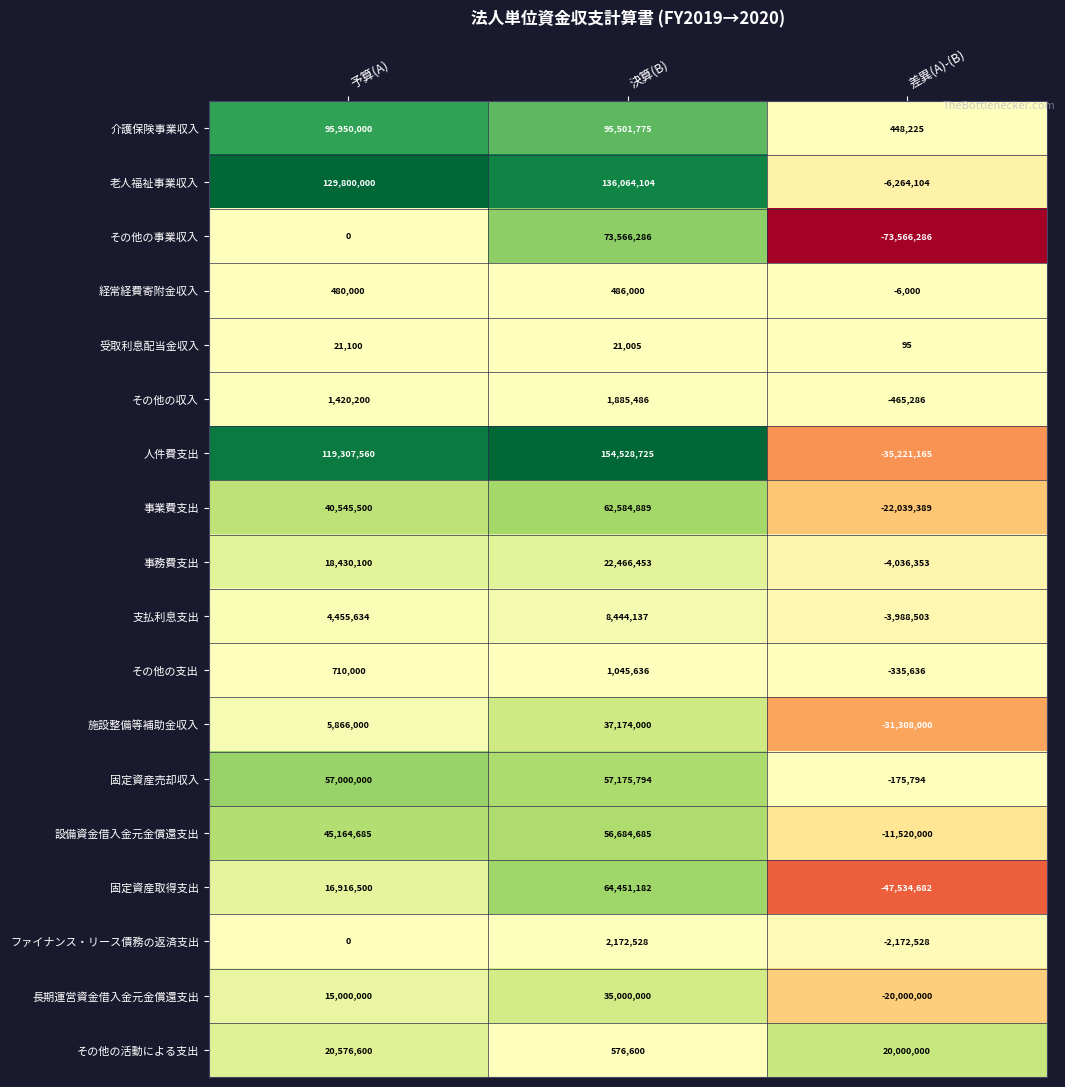

List the series in order of their peak value, highest first.

人件費支出, 老人福祉事業収入, 介護保険事業収入, その他の事業収入, 固定資産取得支出, 事業費支出, 固定資産売却収入, 設備資金借入金元金償還支出, 施設整備等補助金収入, 長期運営資金借入金元金償還支出, 事務費支出, その他の活動による支出, 支払利息支出, ファイナンス・リース債務の返済支出, その他の収入, その他の支出, 経常経費寄附金収入, 受取利息配当金収入